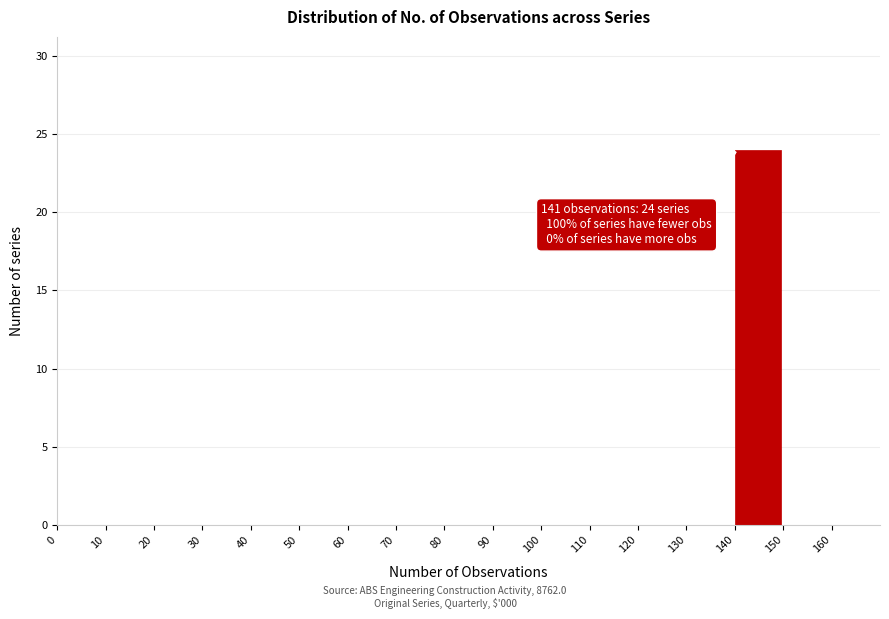

Over which range of the x-axis is the bar tallest?

140 to 150